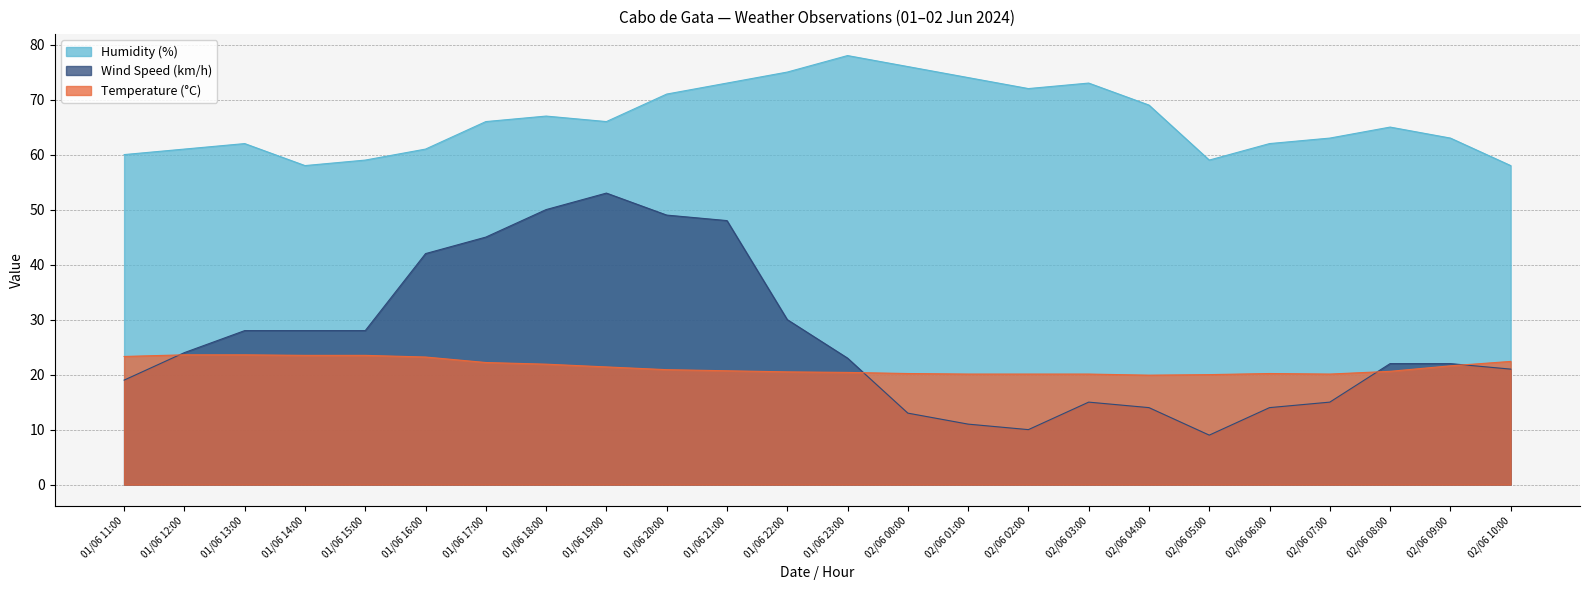

Which series has the widest spread of values?

Wind Speed (km/h)